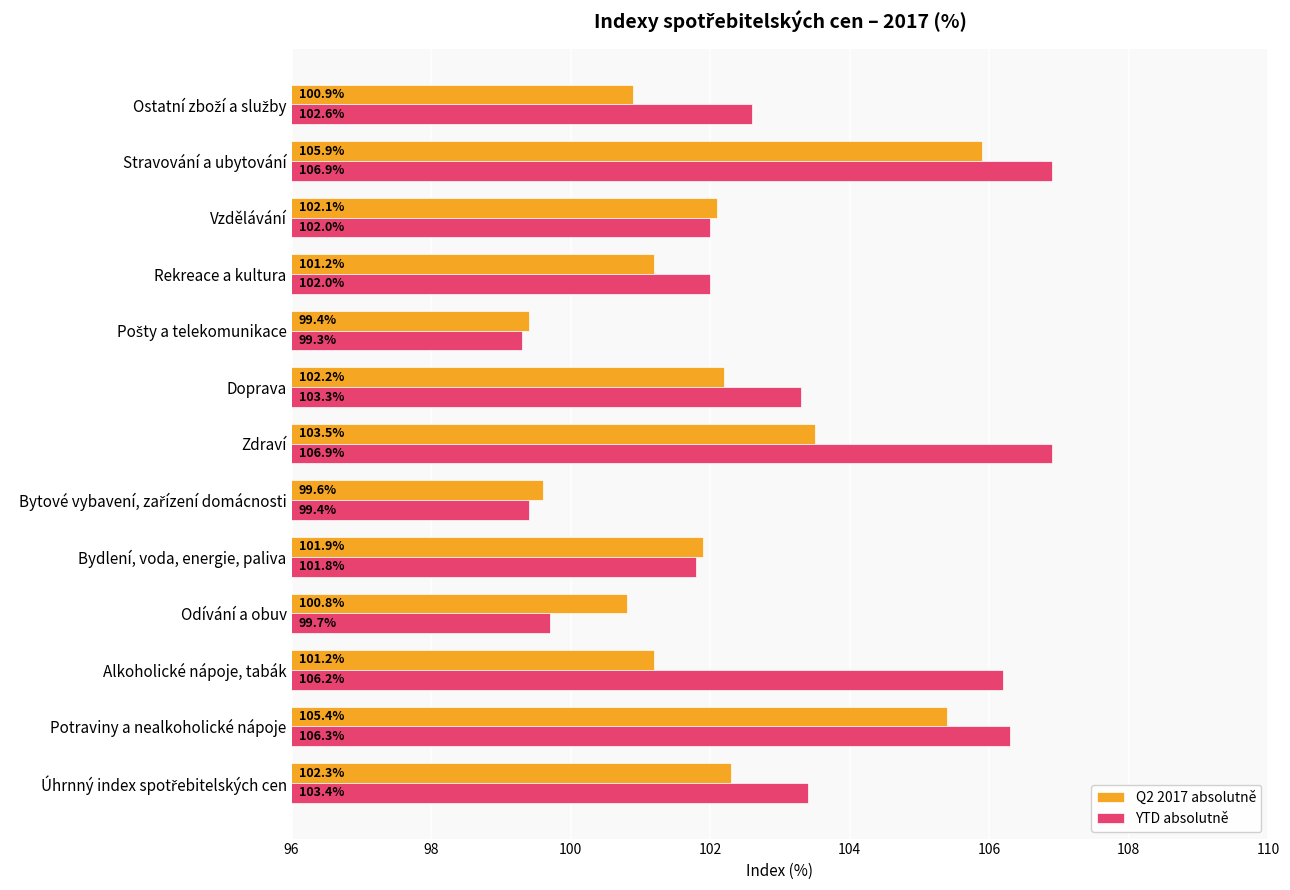

What is the greatest value displayed?

106.9